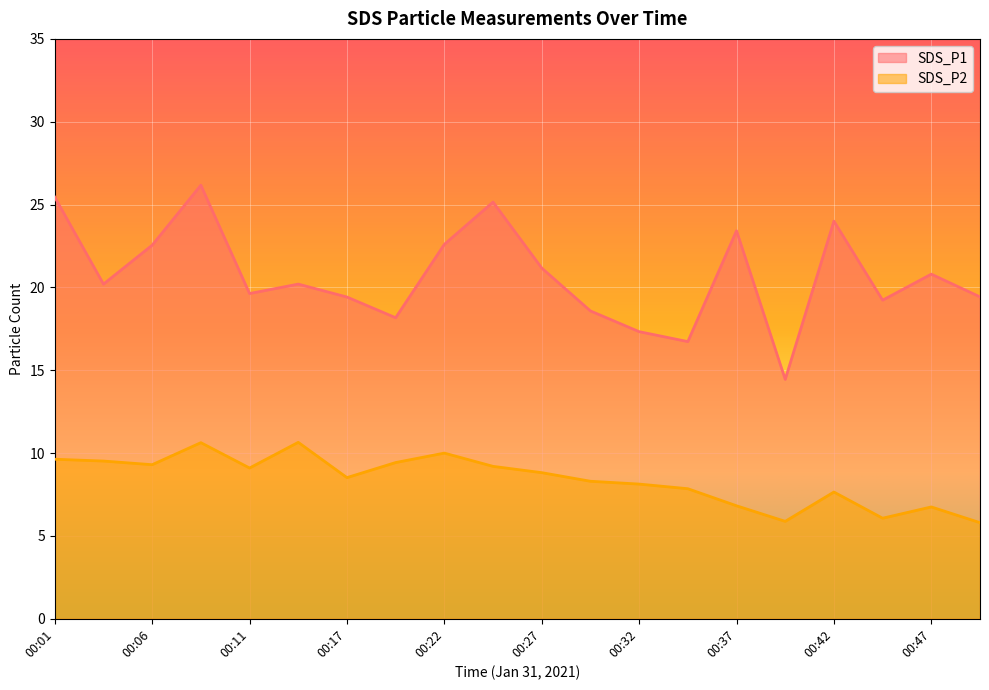

How many lines are shown in the chart?

2